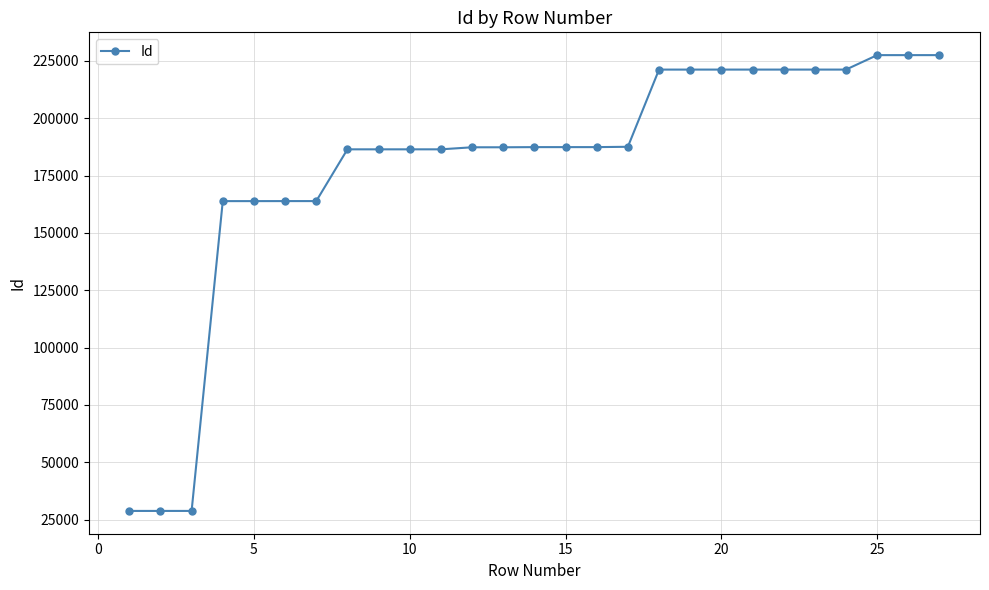

What is the smallest value displayed?

28827